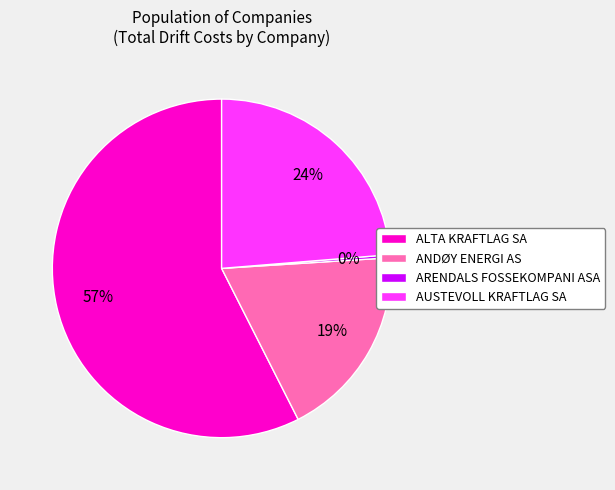

Which slice is the smallest?

ARENDALS FOSSEKOMPANI ASA